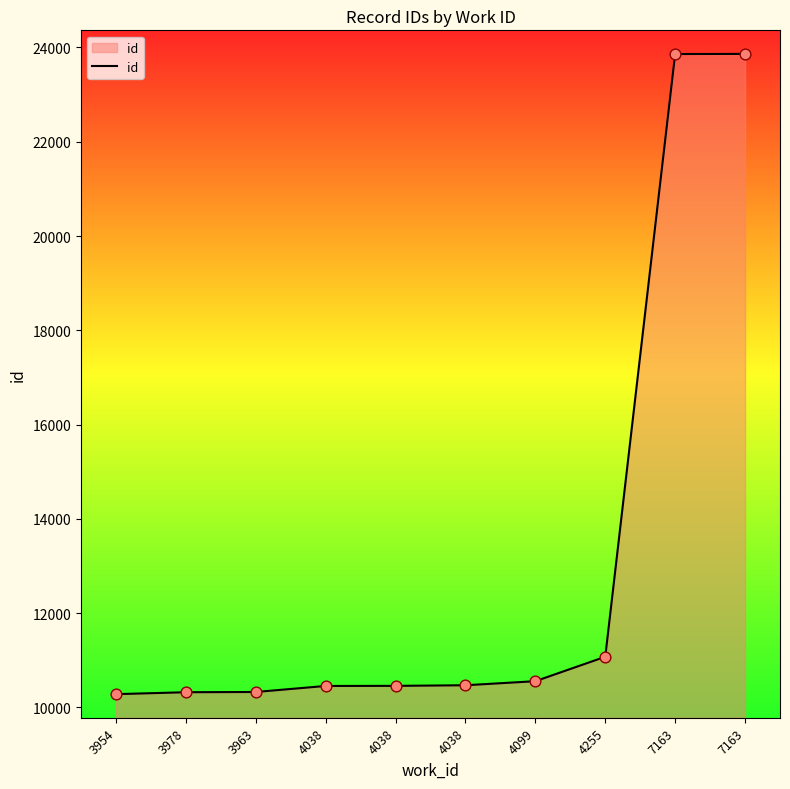

Does the chart have visible grid lines?

No